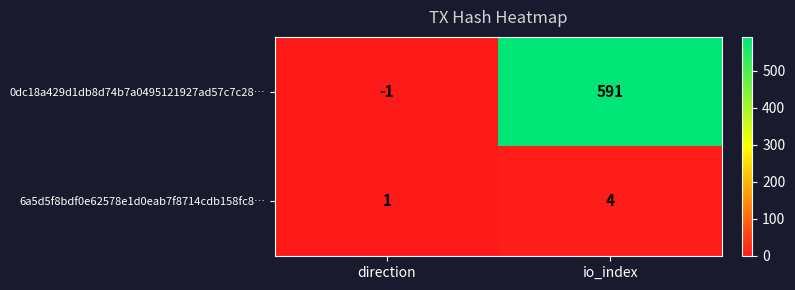

Which series has the largest range (max minus min)?

0dc18a429d1db8d74b7a0495121927ad57c7c28…